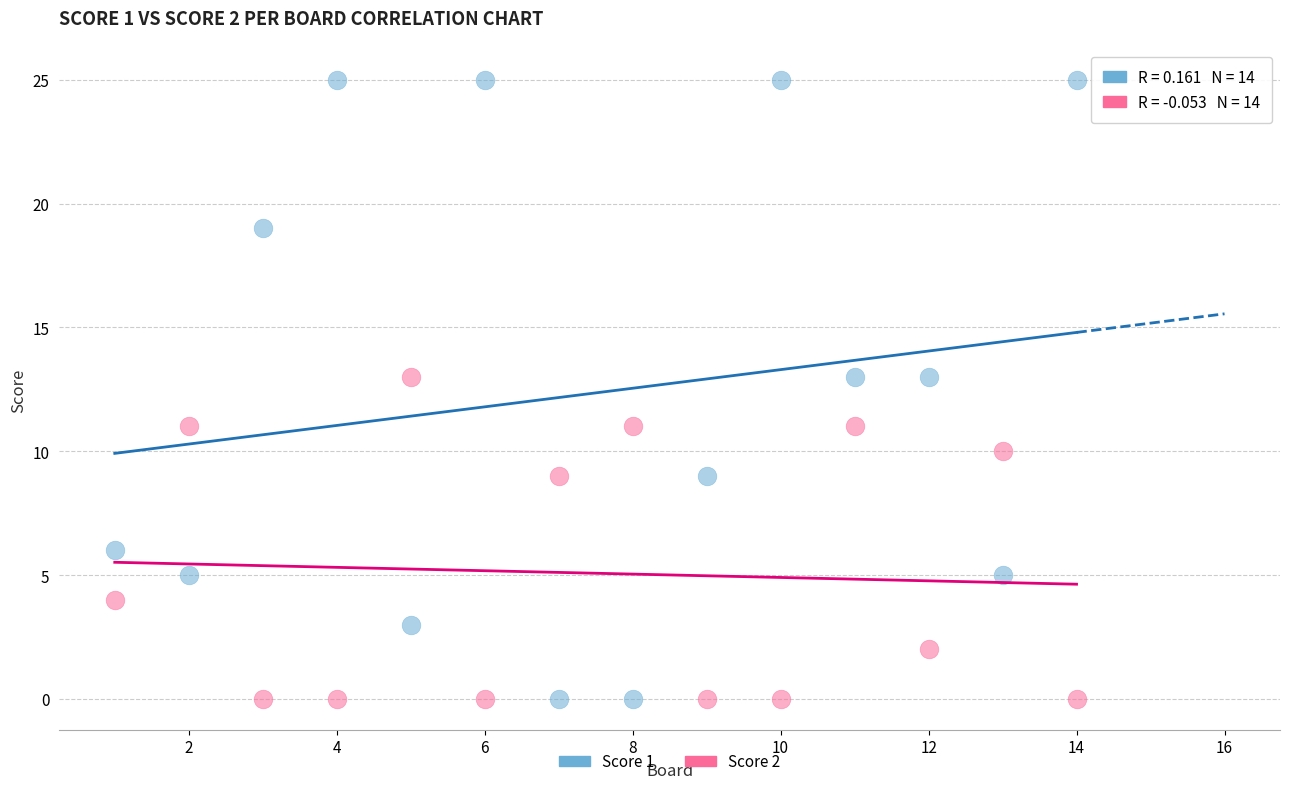

Across all data points, what is the range of X values (max minus min)?

13